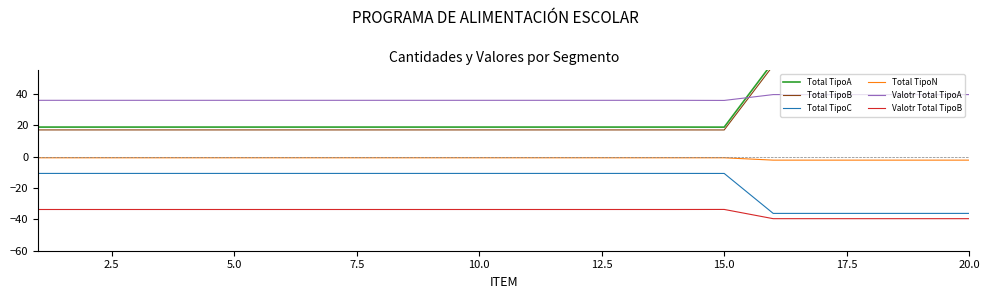

The value of Valotr Total TipoA at 15.0 is 35.8. True or false?

True